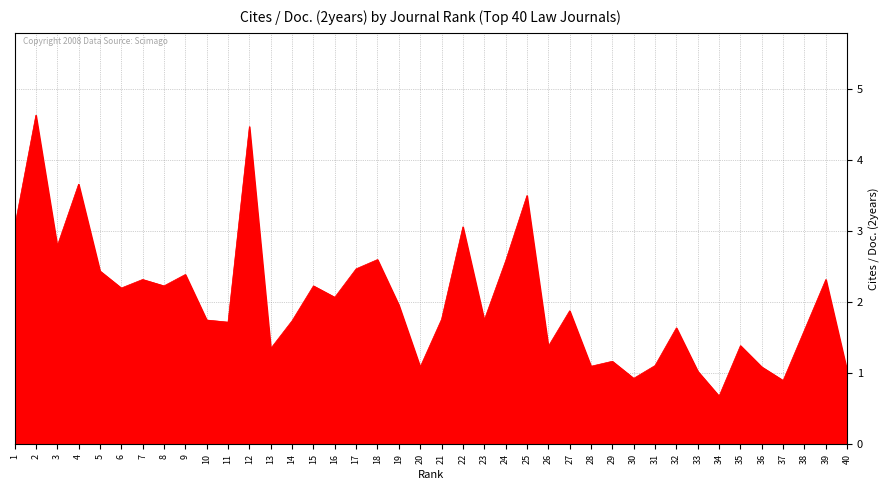

What is the ratio of the value at 38 to the value at 8?

0.7